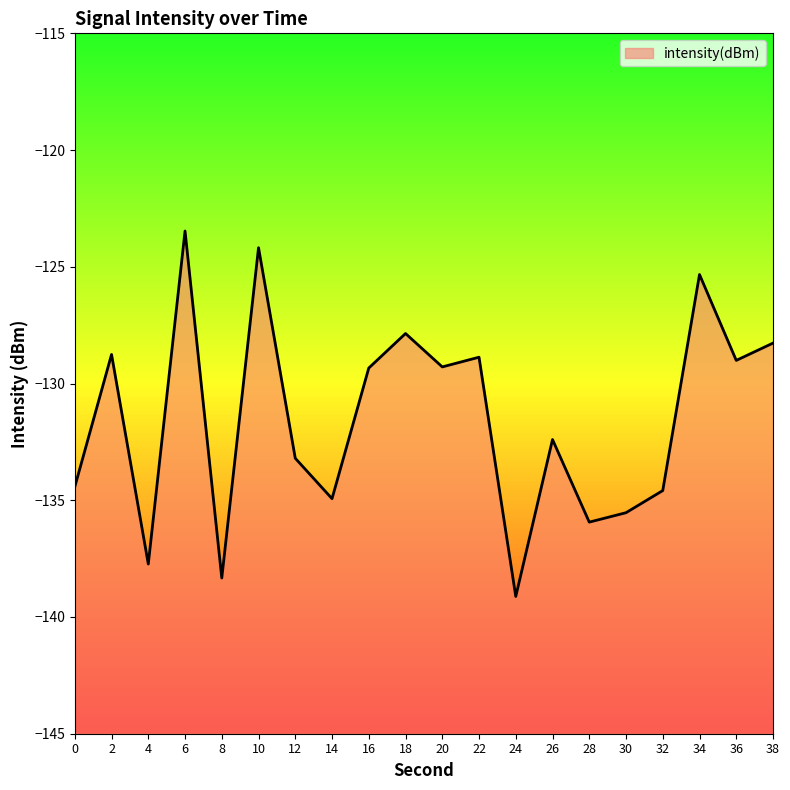

What is the value of the 17th point from the left?

-134.6